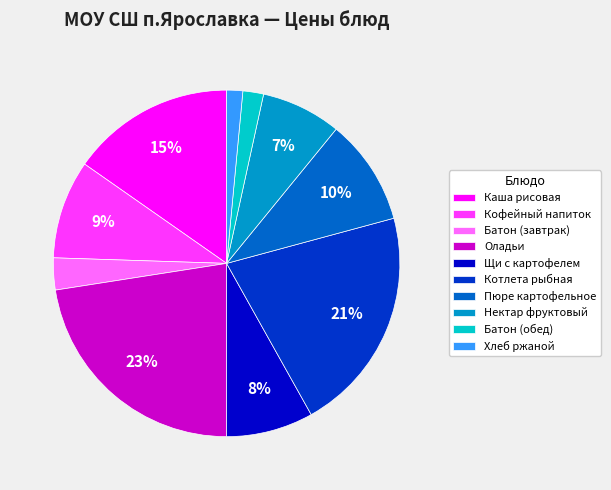

True or false: Пюре картофельное accounts for 10% of the total.

True